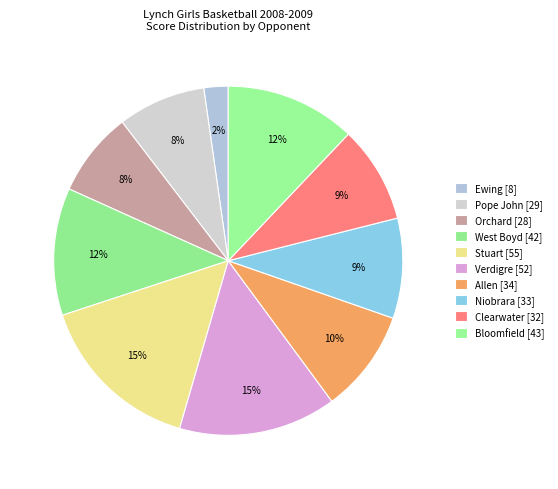

Rank the categories by value from lowest to highest.

Ewing, Orchard, Pope John, Clearwater, Niobrara, Allen, West Boyd, Bloomfield, Verdigre, Stuart